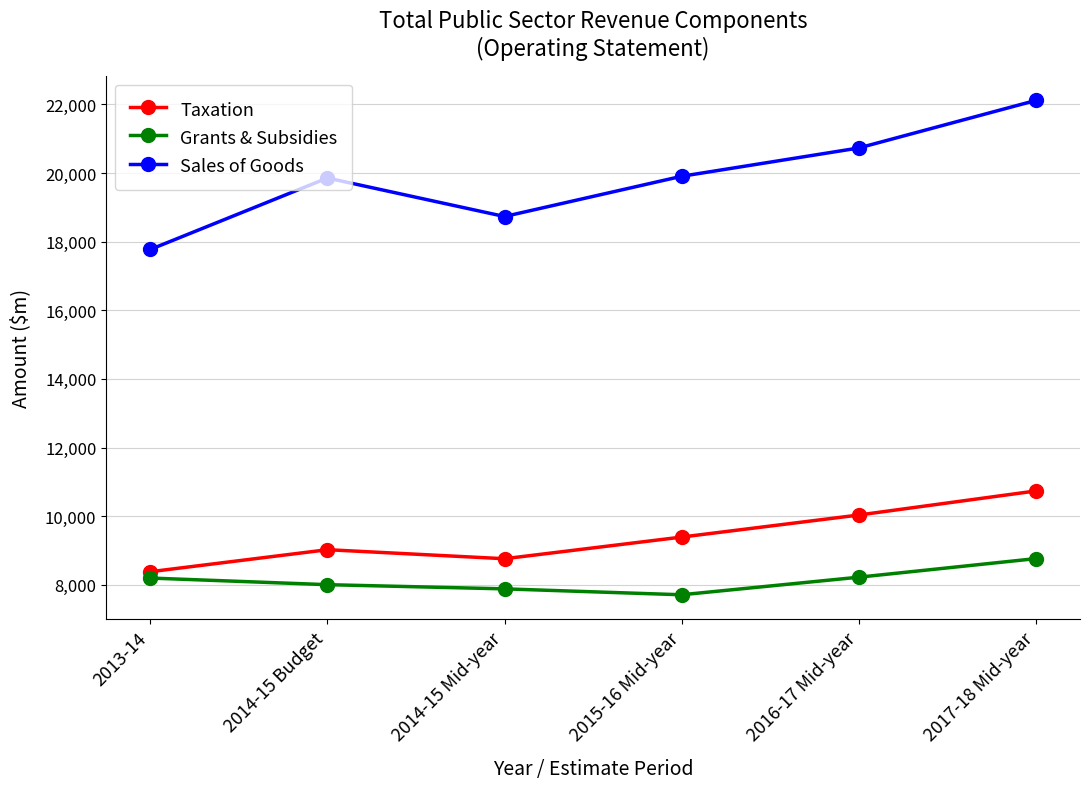

True or false: Taxation has a value of 8762 at 2014-15 Mid-year.

True